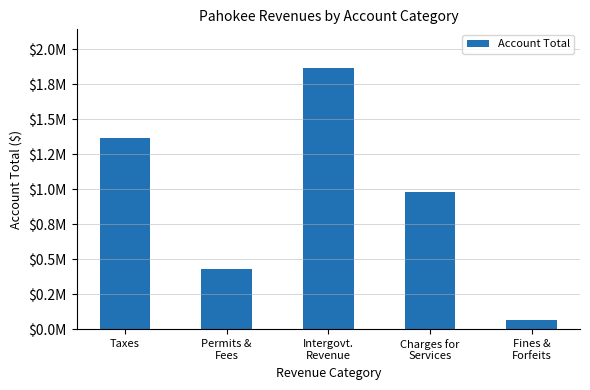

What position from the right is Taxes?

5